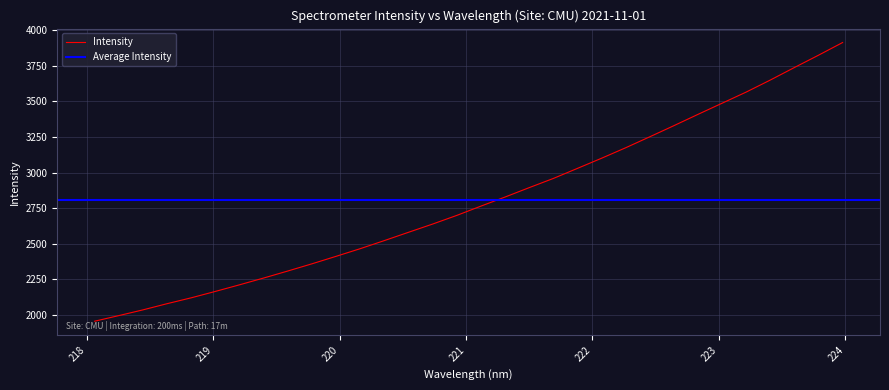

What is the difference between the values at 222.6447 and 219.0156?

1164.8